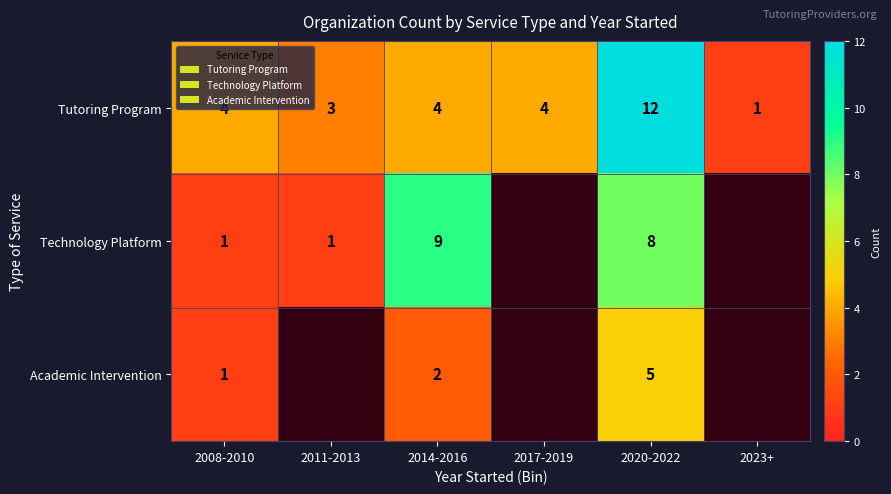

What is the spread (max minus min) of values at 2014-2016?

7